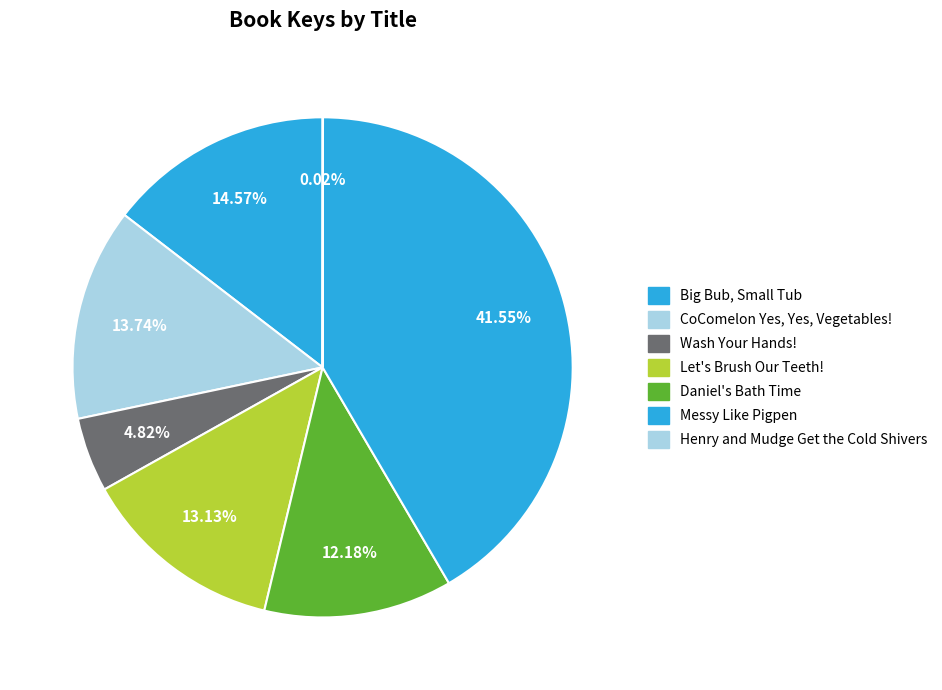

To the nearest percent, what is the difference between the largest and smallest slice percentages?

42%